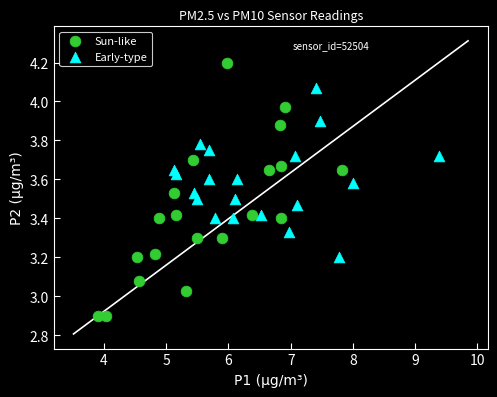

Which series has the largest Y range (max minus min)?

Sun-like